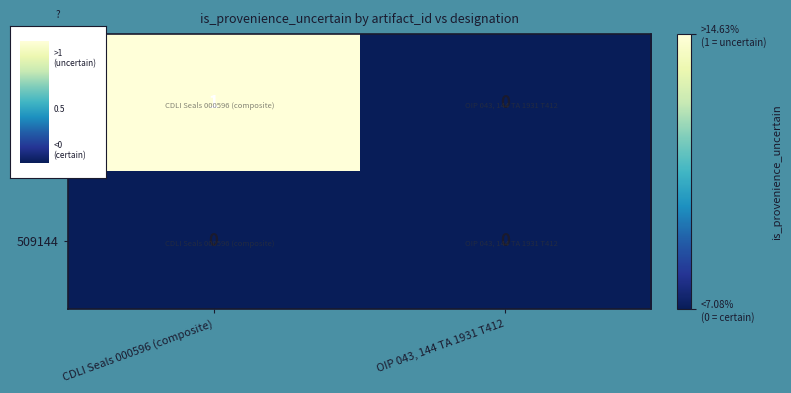

Which category has the lowest value in the 430690 series?

OIP 043, 144 TA 1931 T412